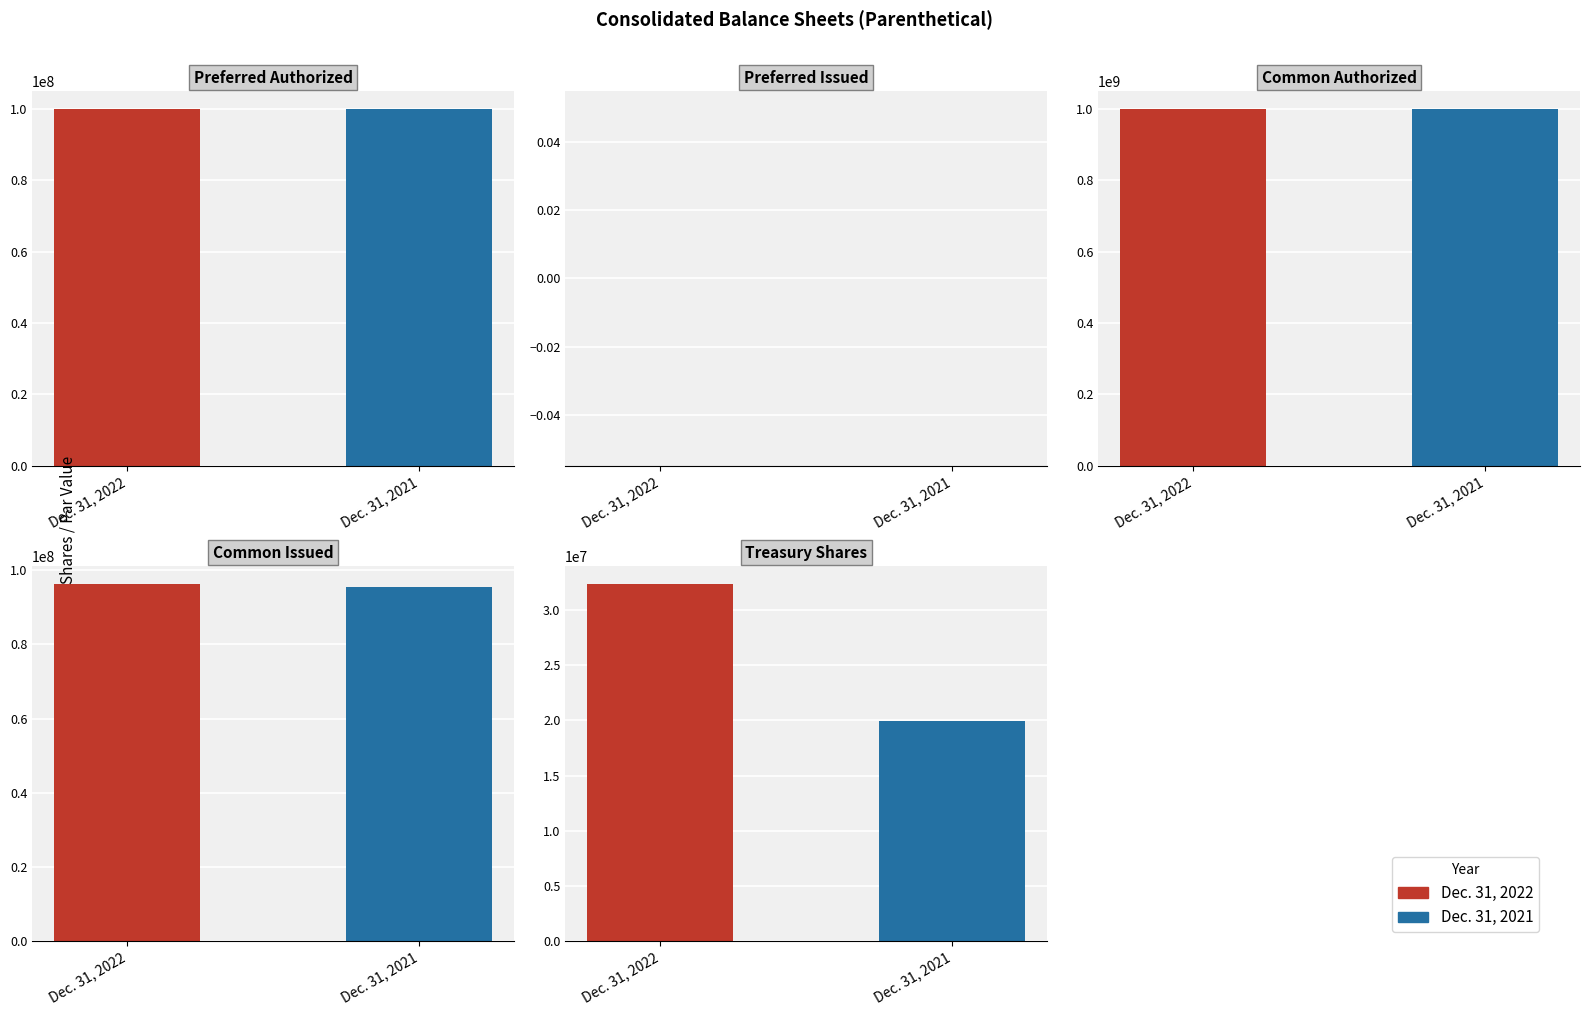

Approximately how many times larger is the value at Dec. 31, 2022 compared to Dec. 31, 2021?

1.6